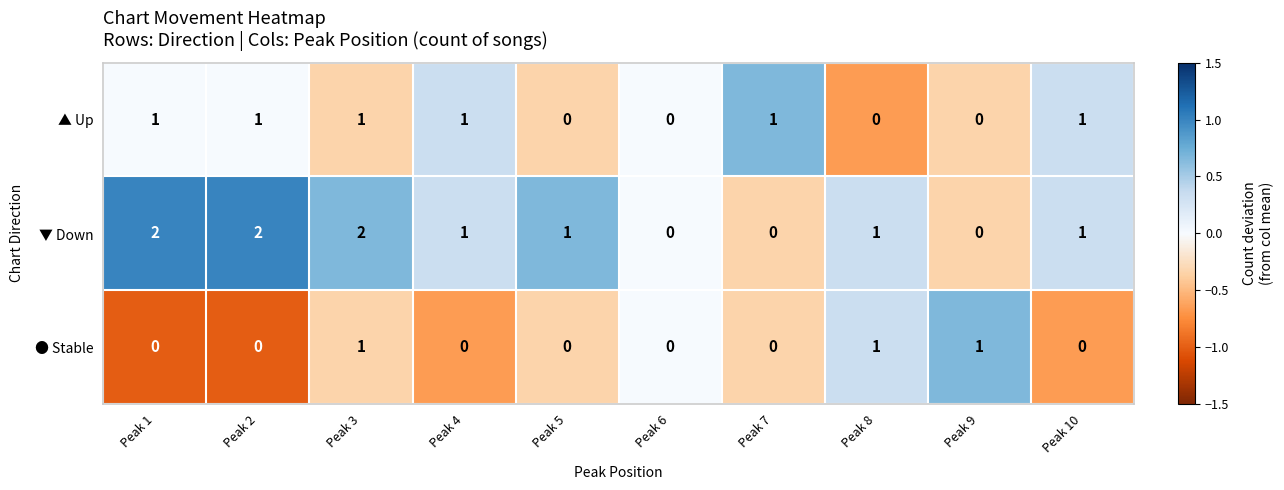

What is the spread (max minus min) of values at Peak 7?

1